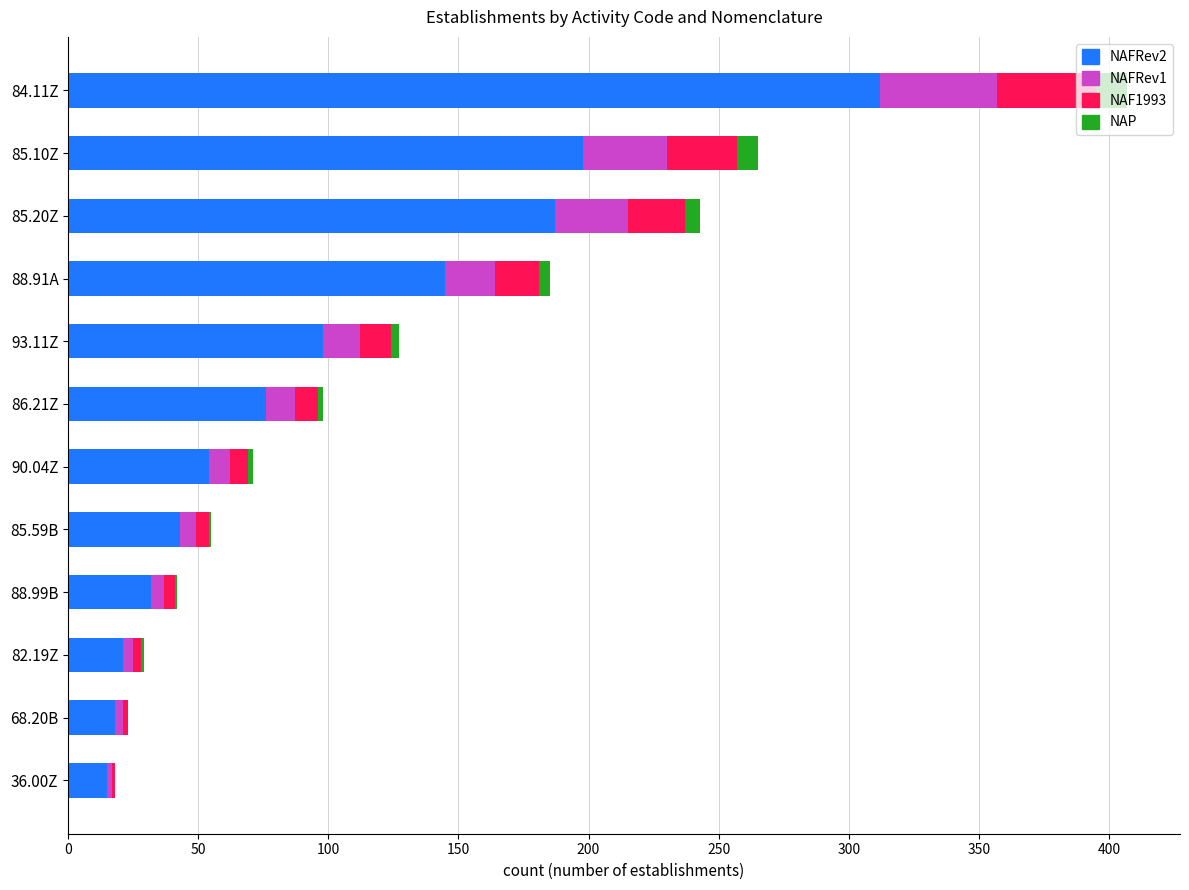

How many categories are shown in the chart?

12